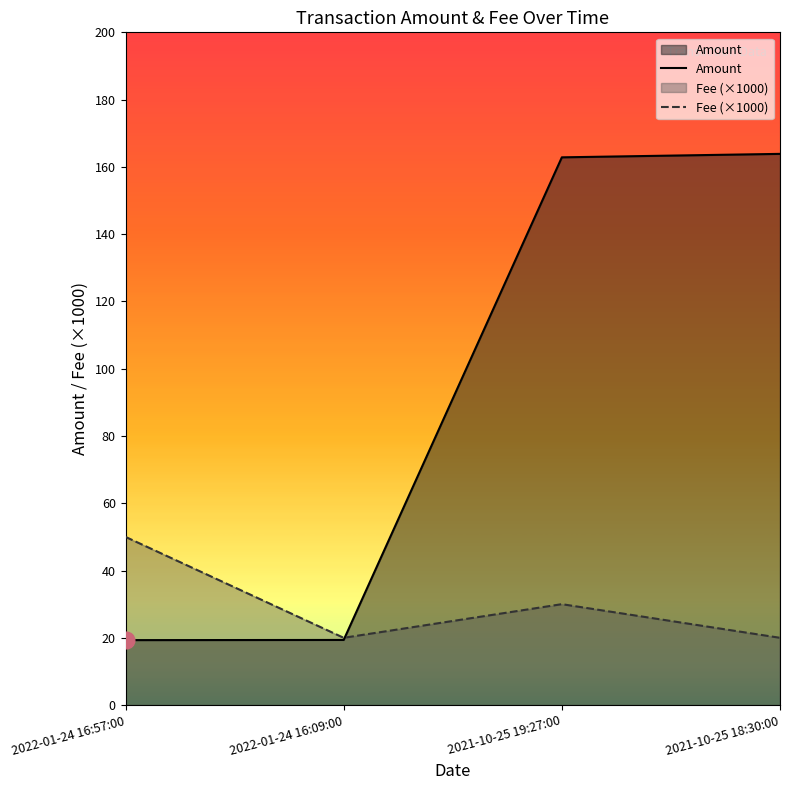

True or false: Fee (×1000) and Amount intersect in this chart.

True